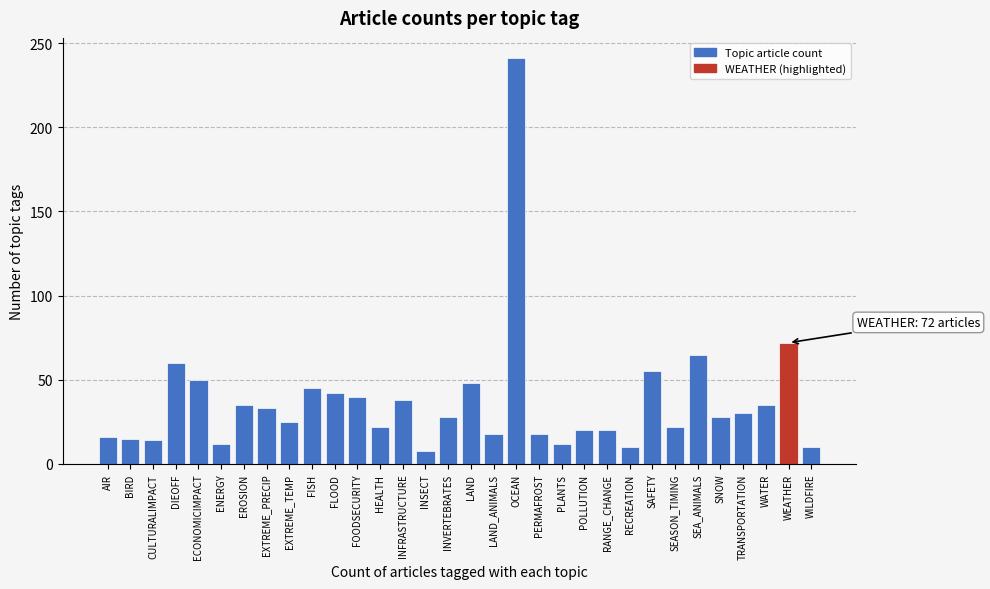

Approximately how many times larger is the value at SEASON_TIMING compared to SEA_ANIMALS?

0.3